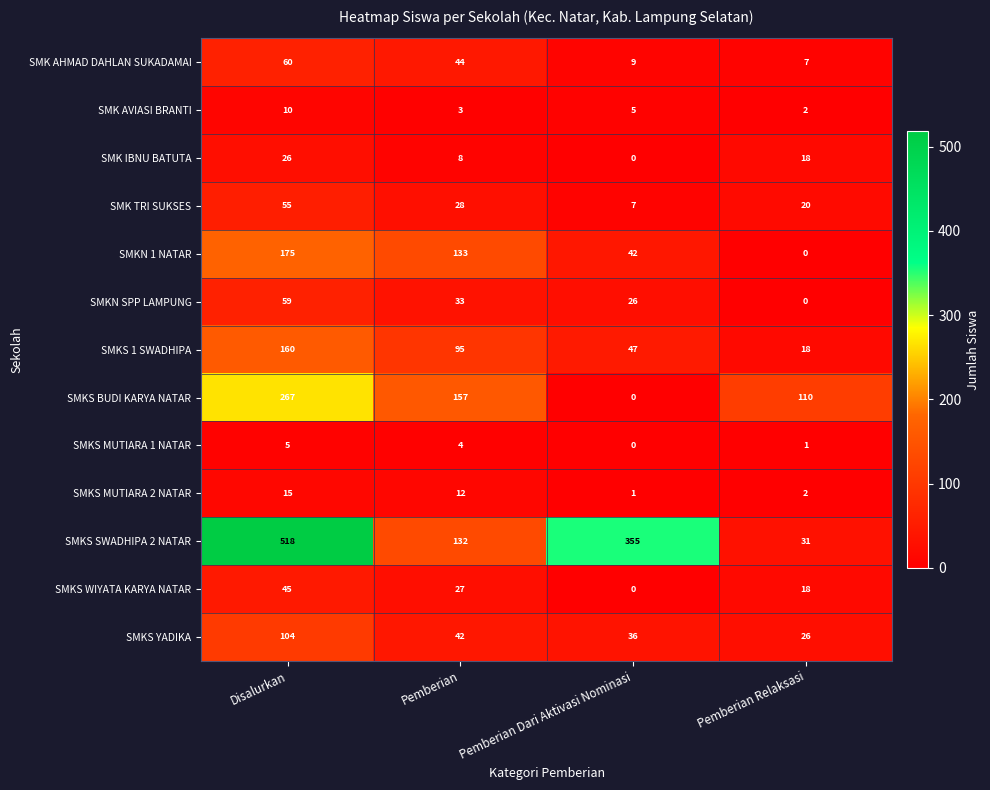

What is the spread (max minus min) of values at Pemberian Relaksasi?

110